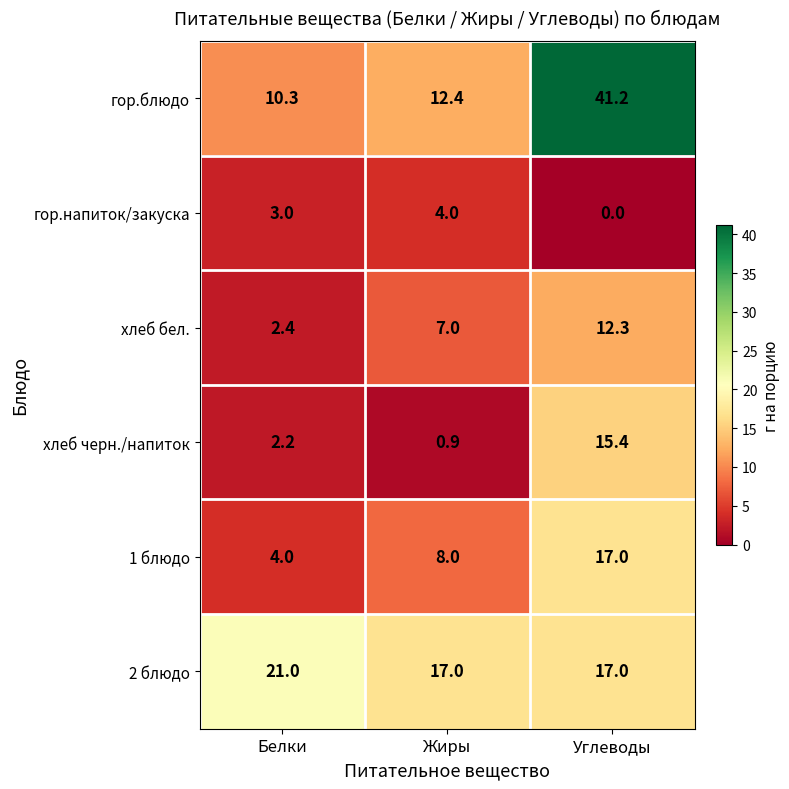

Where does the гор.блюдо series first go above 12?

Жиры